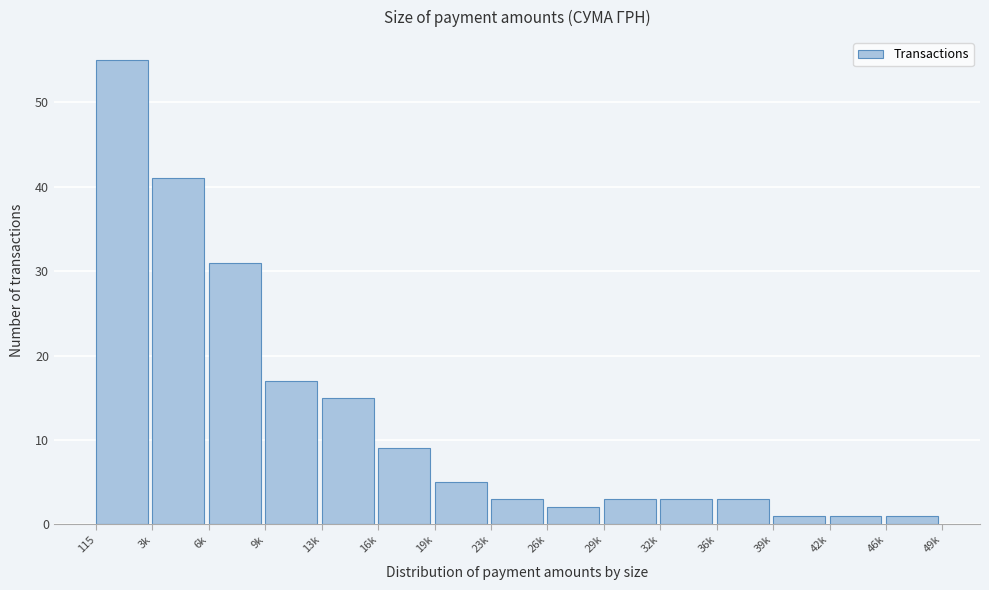

Reading right to left, list all the values displayed in this chart.

1	1	1	3	3	3	2	3	5	9	15	17	31	41	55